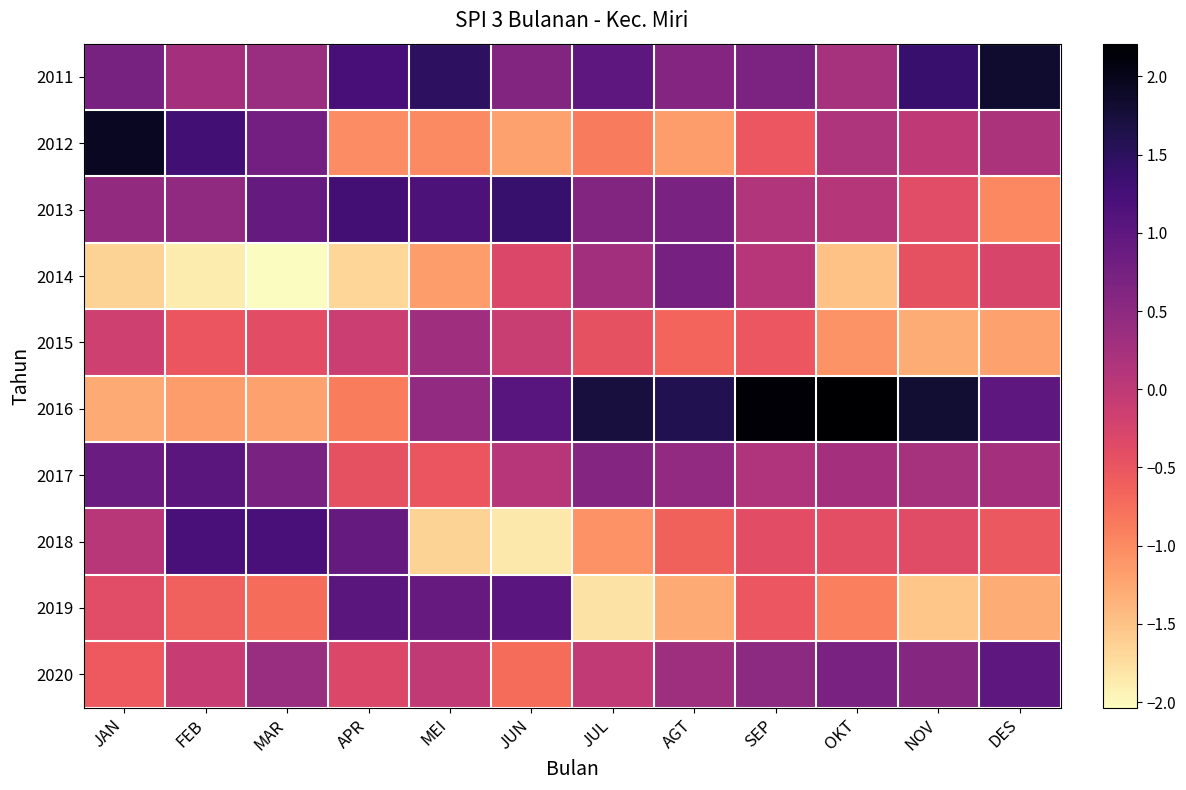

Reading right to left, extract all data points from this chart.

2011: DES=1.8	NOV=1.4	OKT=0.3	SEP=0.7	AGT=0.6	JUL=1.0	JUN=0.6	MEI=1.5	APR=1.2	MAR=0.4	FEB=0.3	JAN=0.7
2012: DES=0.2	NOV=0.0	OKT=0.2	SEP=-0.5	AGT=-1.2	JUL=-0.9	JUN=-1.2	MEI=-1.0	APR=-1.0	MAR=0.8	FEB=1.3	JAN=1.9
2013: DES=-1.0	NOV=-0.4	OKT=0.1	SEP=0.1	AGT=0.7	JUL=0.6	JUN=1.4	MEI=1.2	APR=1.3	MAR=0.9	FEB=0.5	JAN=0.4
2014: DES=-0.3	NOV=-0.5	OKT=-1.5	SEP=0.1	AGT=0.7	JUL=0.3	JUN=-0.3	MEI=-1.2	APR=-1.7	MAR=-2.0	FEB=-1.9	JAN=-1.6
2015: DES=-1.2	NOV=-1.3	OKT=-1.1	SEP=-0.5	AGT=-0.7	JUL=-0.5	JUN=-0.1	MEI=0.3	APR=-0.1	MAR=-0.4	FEB=-0.5	JAN=-0.2
2016: DES=1.0	NOV=1.8	OKT=2.2	SEP=2.1	AGT=1.6	JUL=1.7	JUN=1.1	MEI=0.5	APR=-0.9	MAR=-1.2	FEB=-1.2	JAN=-1.3
2017: DES=0.3	NOV=0.3	OKT=0.3	SEP=0.1	AGT=0.5	JUL=0.6	JUN=0.1	MEI=-0.5	APR=-0.4	MAR=0.7	FEB=1.0	JAN=0.9
2018: DES=-0.5	NOV=-0.4	OKT=-0.4	SEP=-0.4	AGT=-0.6	JUL=-1.1	JUN=-1.8	MEI=-1.6	APR=0.9	MAR=1.2	FEB=1.2	JAN=0.1
2019: DES=-1.3	NOV=-1.5	OKT=-0.9	SEP=-0.5	AGT=-1.3	JUL=-1.8	JUN=1.0	MEI=0.9	APR=1.0	MAR=-0.7	FEB=-0.6	JAN=-0.4
2020: DES=1.0	NOV=0.6	OKT=0.7	SEP=0.5	AGT=0.3	JUL=-0.0	JUN=-0.7	MEI=-0.0	APR=-0.3	MAR=0.4	FEB=-0.1	JAN=-0.6